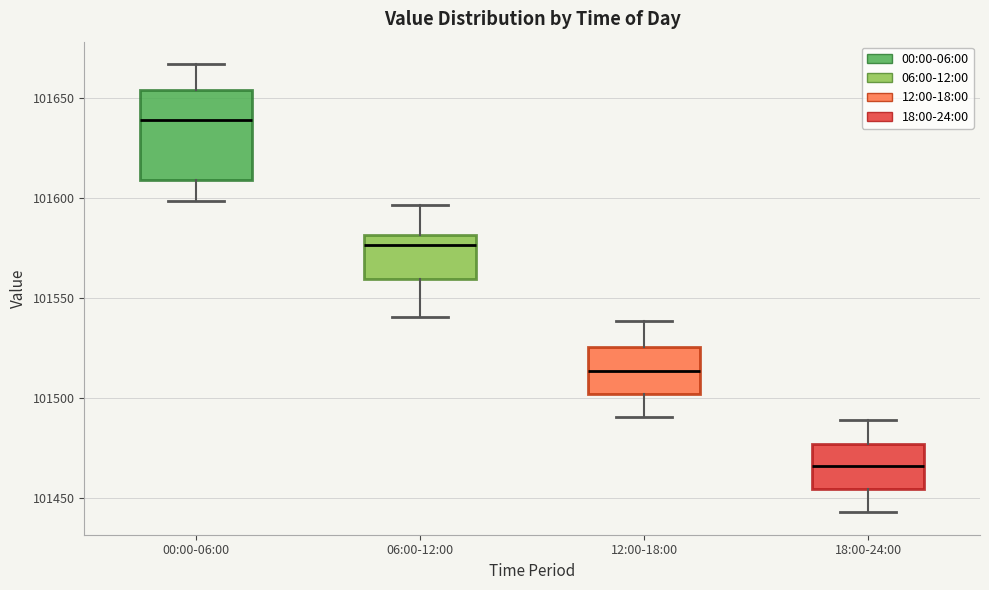

Comparing the boxes themselves (not the whiskers), which one is the tallest?

00:00-06:00